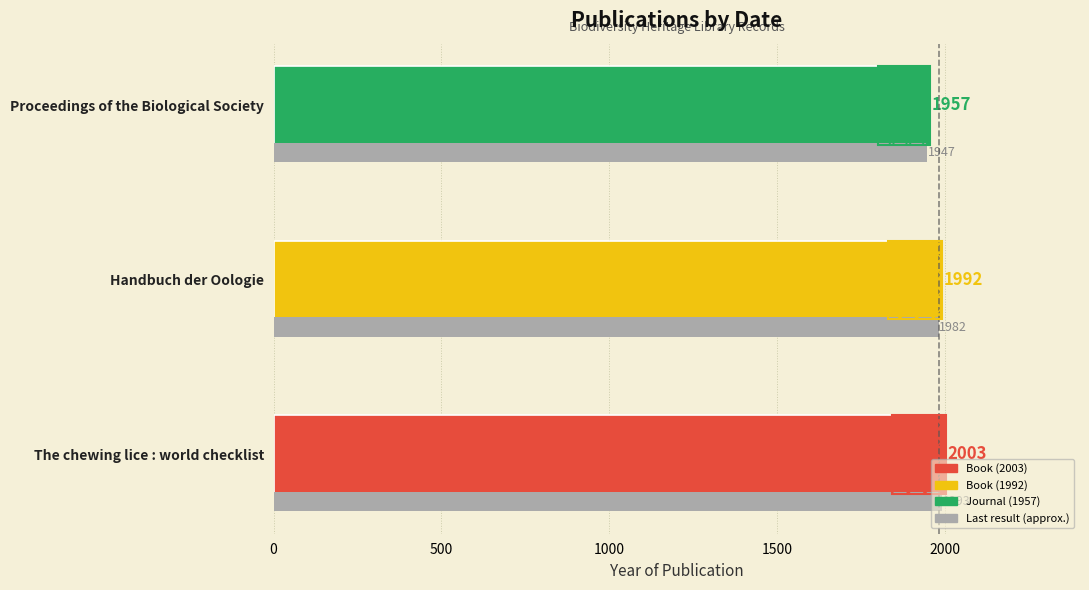

The chart shows a value of 727 at Proceedings of the Biological Society. True or false?

False